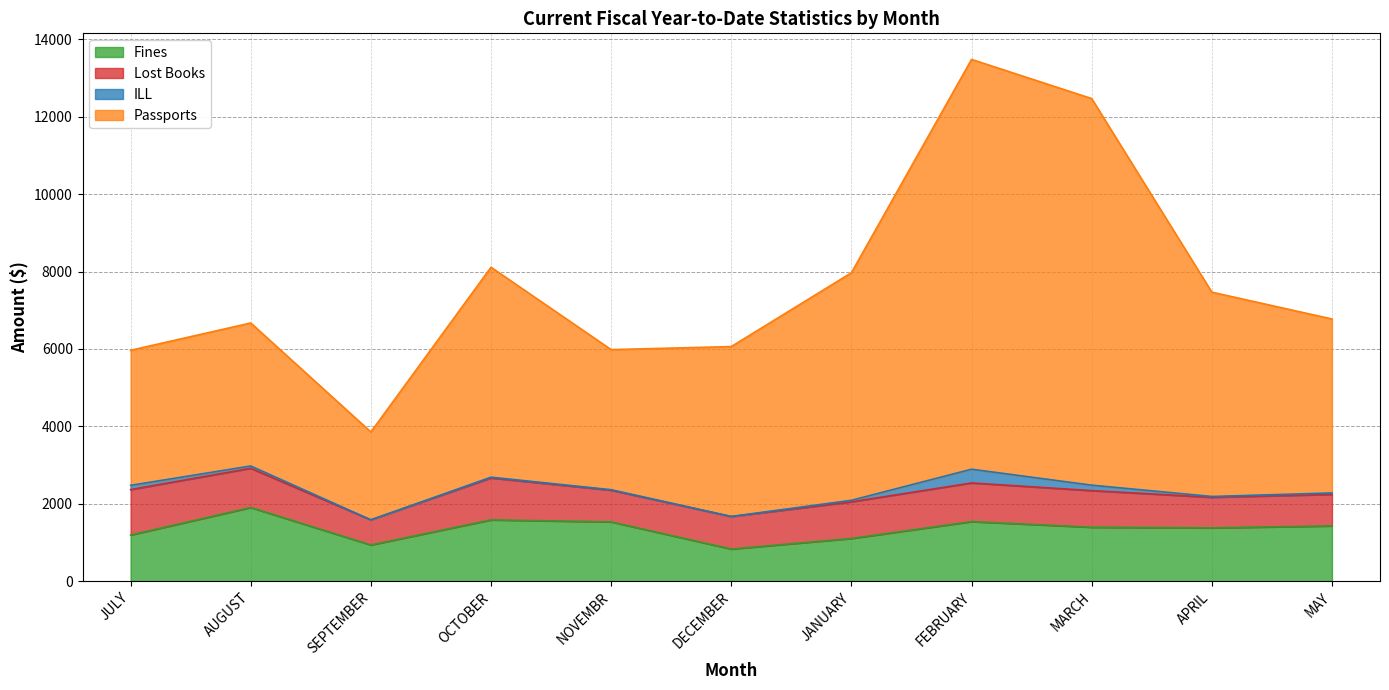

True or false: Fines and Passports cross at least once.

False